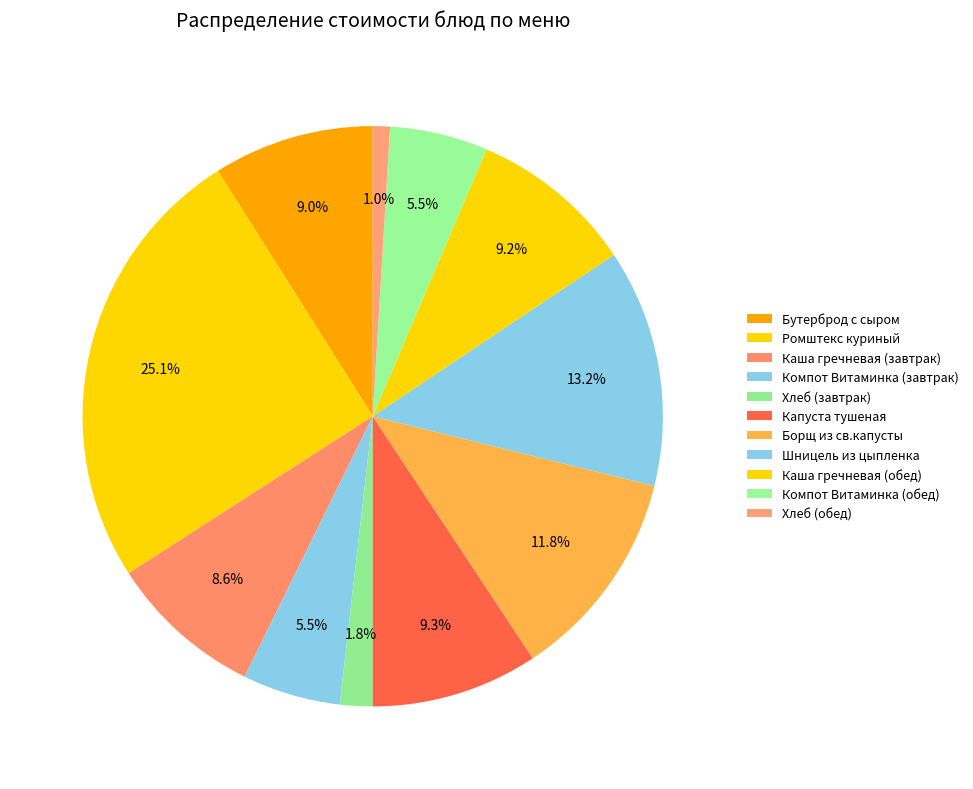

How many segments does this pie chart have?

11